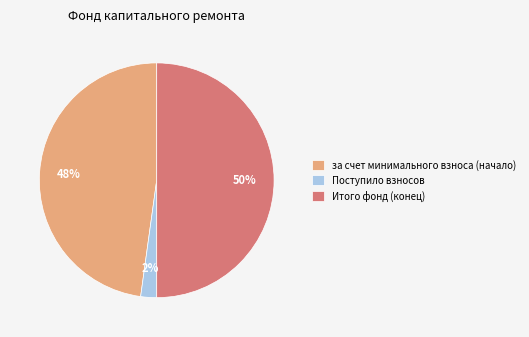

Does за счет минимального взноса (начало) represent more than half of the total?

No